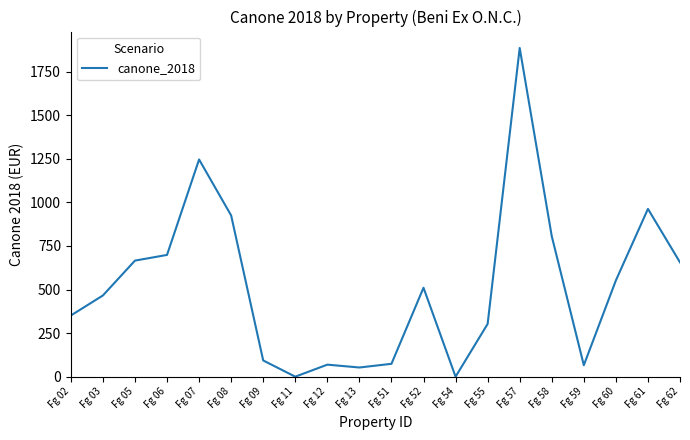

What is the greatest value displayed?

1885.8